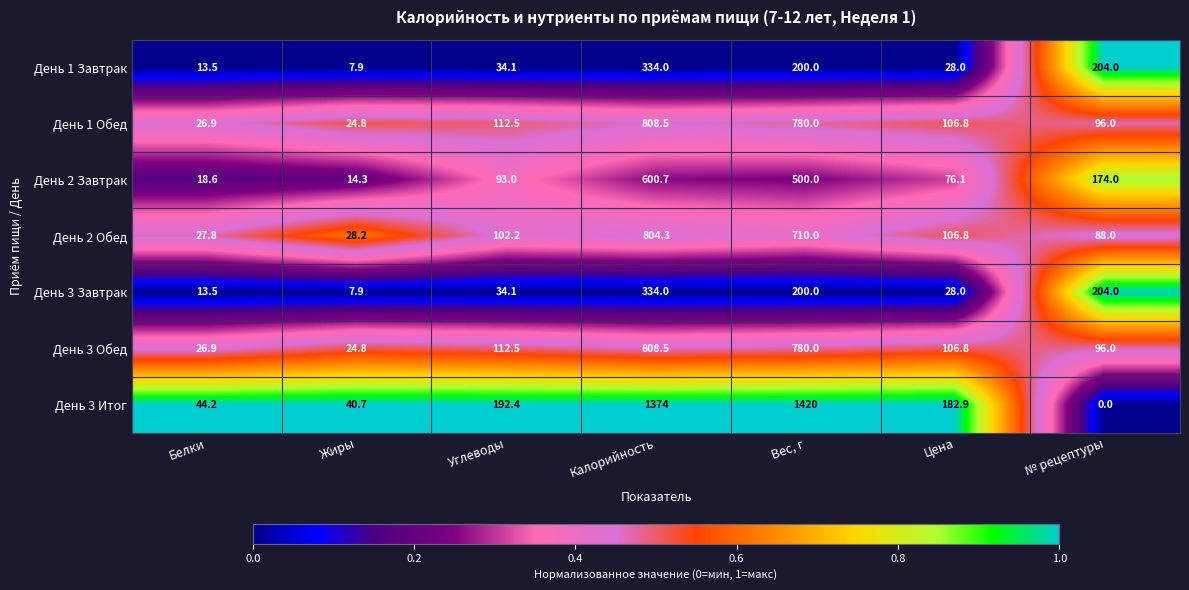

Which series has the widest spread of values?

День 3 Итог